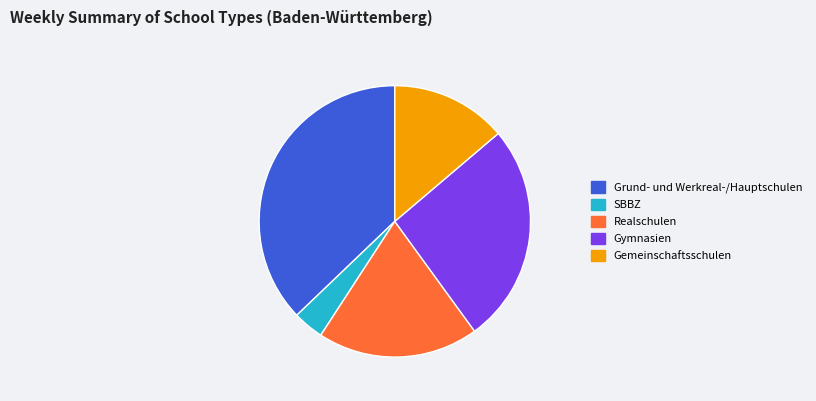

Between Gemeinschaftsschulen and Realschulen, which is larger?

Realschulen